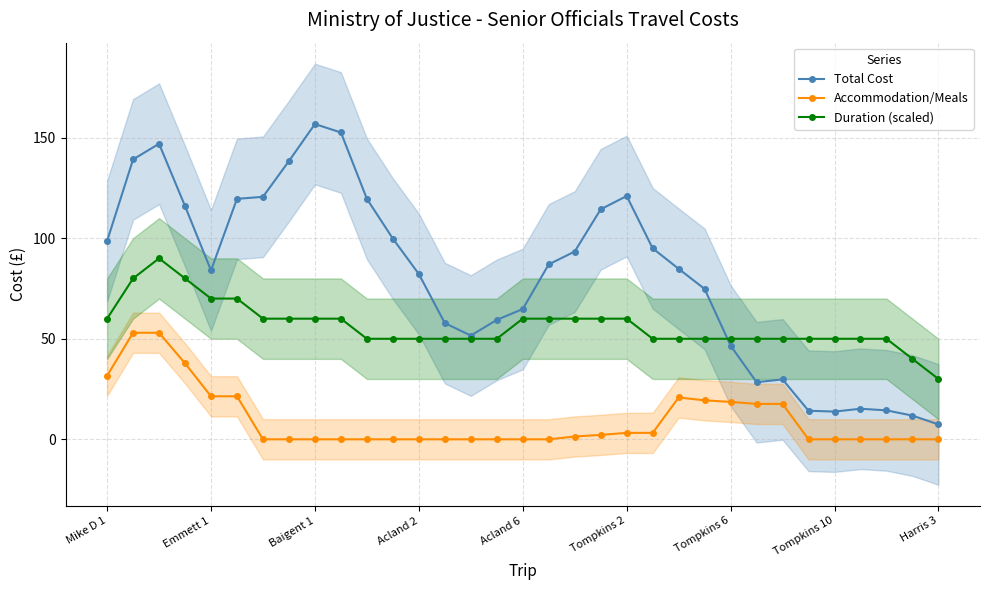

What is the value of the Duration (scaled) point at the 33rd from the left?

30.0